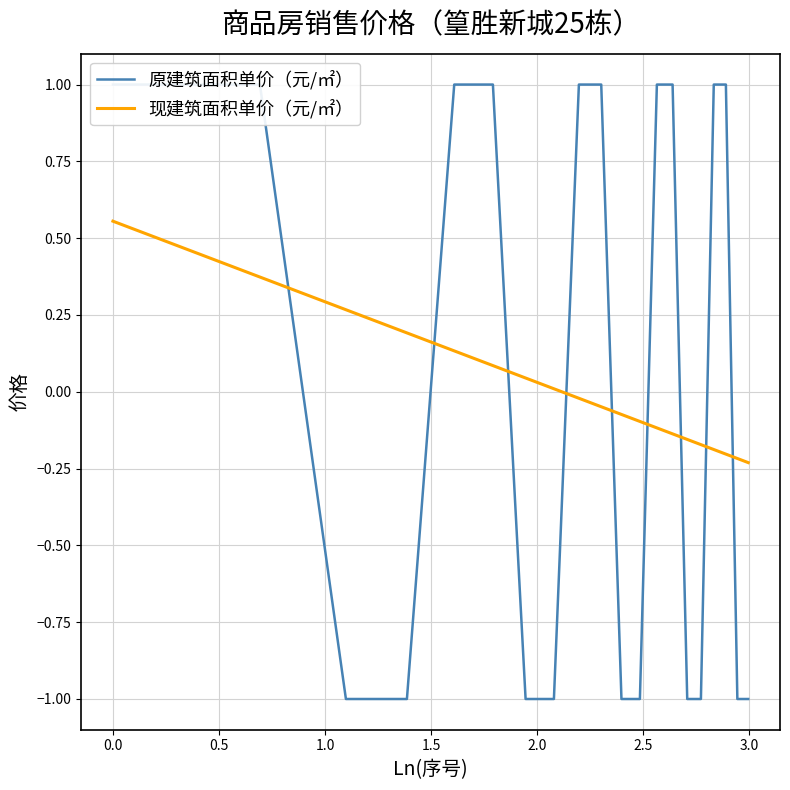

Which series has the largest range (max minus min)?

原建筑面积单价（元/㎡）